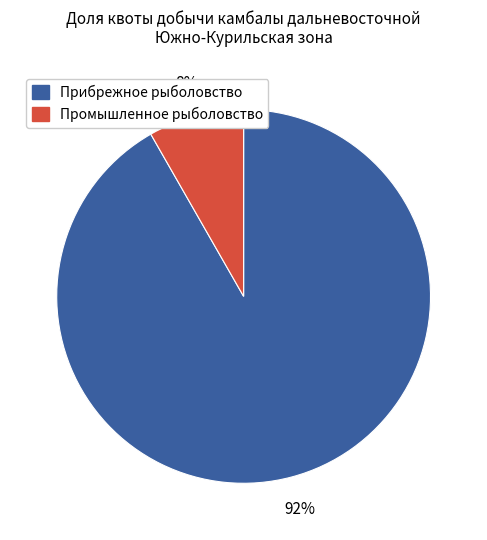

To the nearest percent, what is the average slice percentage?

50%